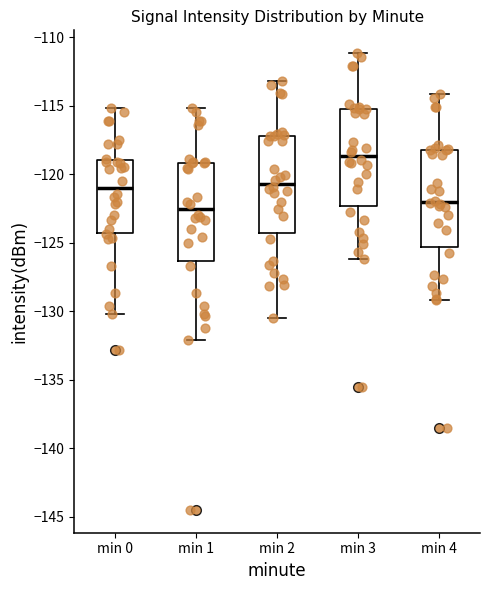

Reading left to right, transcribe this box plot: for each box, give where its median line is, the range the box spans, and where its two whiskers end, as read against the y-axis. The values are not printed on the chart, so give them approximately, as read against the axis.

min 0: median -121.0, box -124.5 to -119.0, whiskers -130.0 to -115.0
min 1: median -122.5, box -126.5 to -119.0, whiskers -132.0 to -115.0
min 2: median -120.5, box -124.5 to -117.0, whiskers -130.5 to -113.0
min 3: median -118.5, box -122.5 to -115.0, whiskers -126.0 to -111.0
min 4: median -122.0, box -125.5 to -118.0, whiskers -129.0 to -114.0